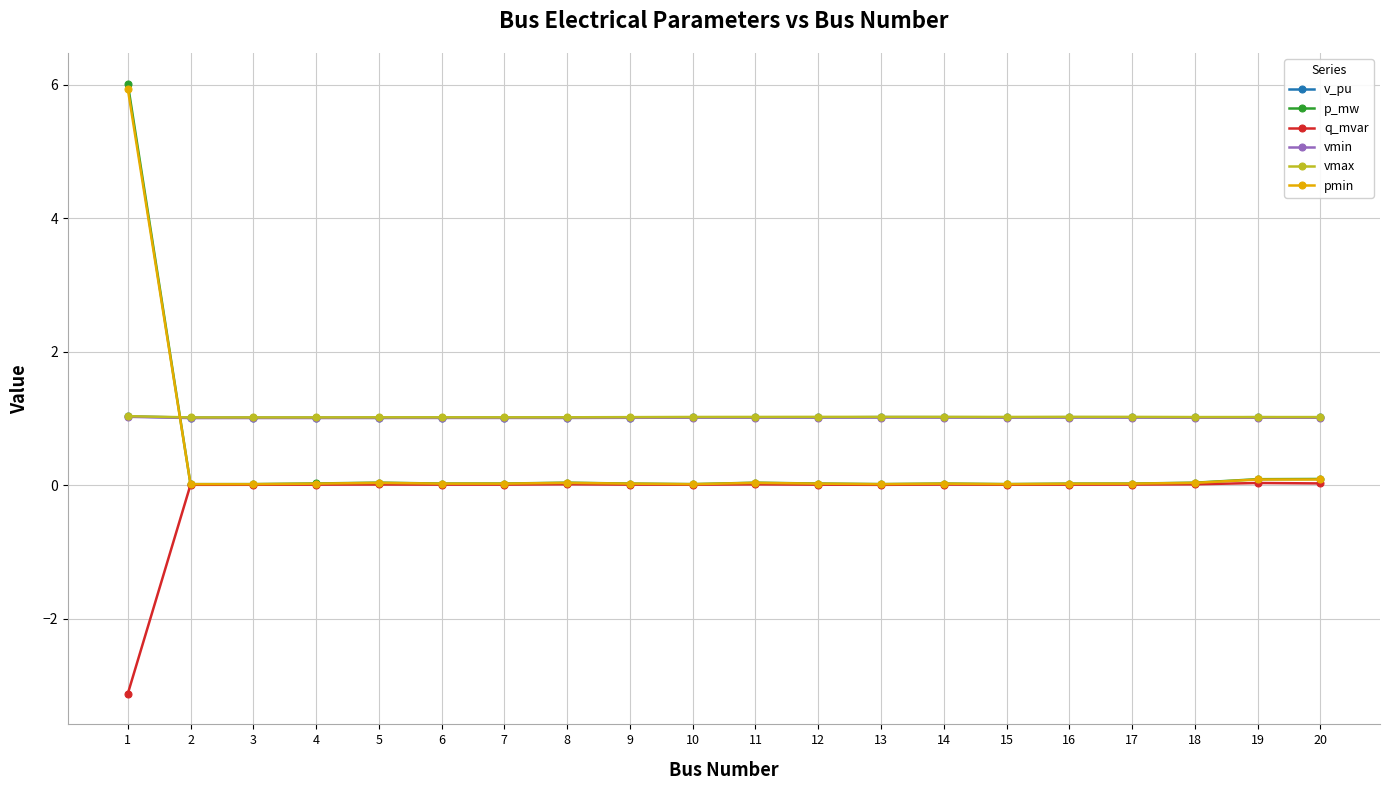

Is this an area chart (filled region under the line)?

No